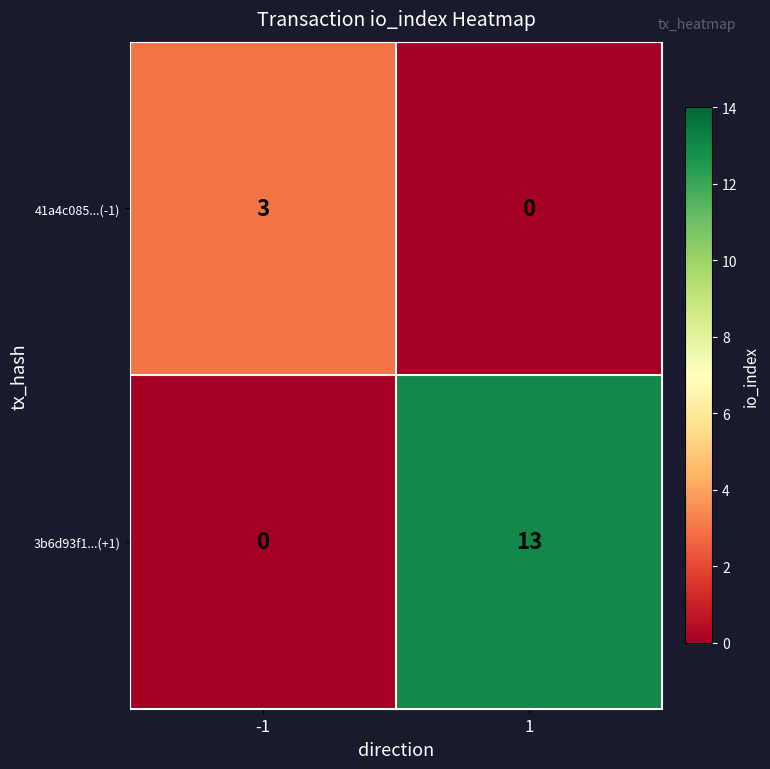

At which category is the sum across all series the highest?

1